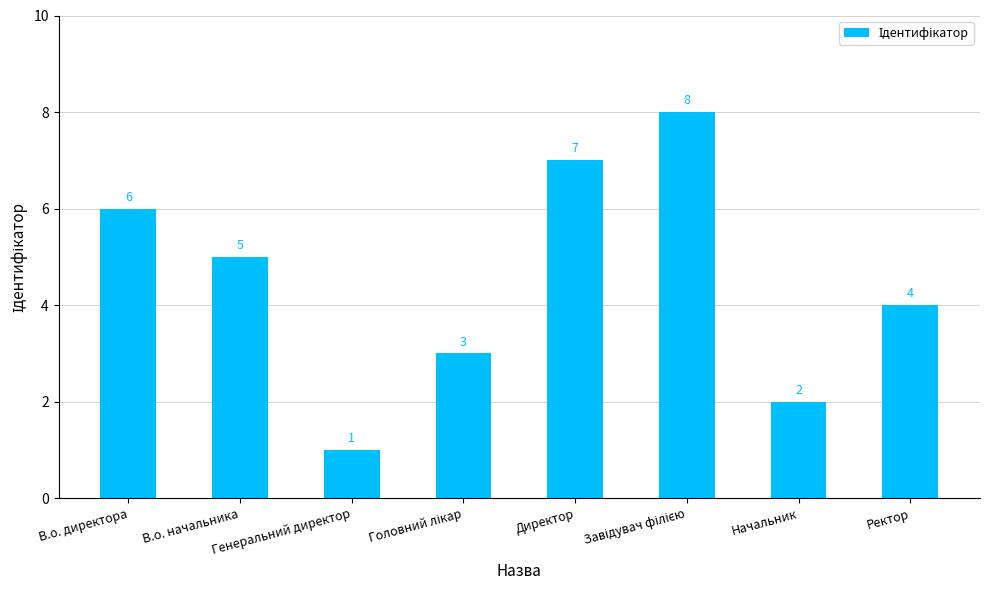

What is the difference between the second highest and minimum values?

6